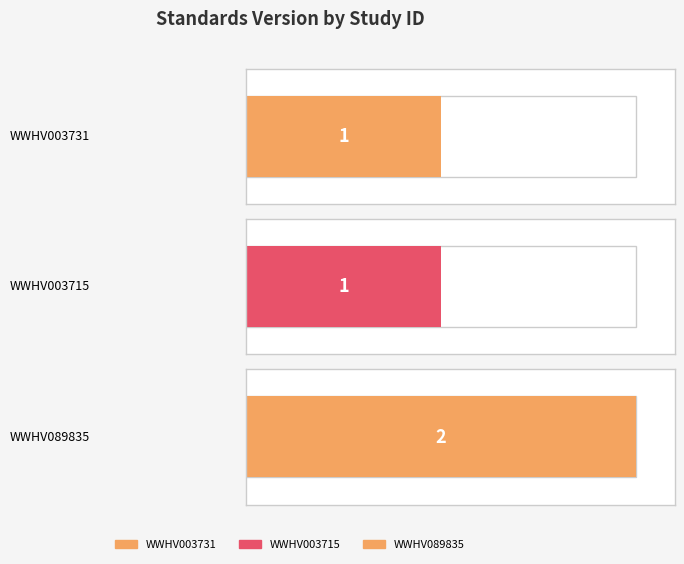

What is the average value?

1